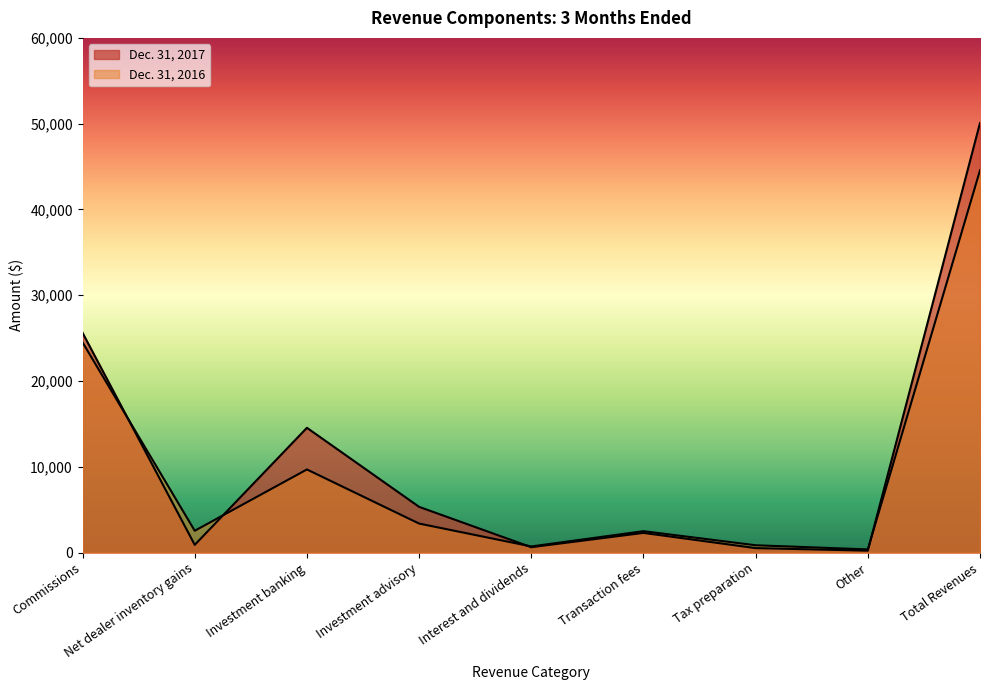

What are all the series names shown in the legend?

Dec. 31, 2017, Dec. 31, 2016